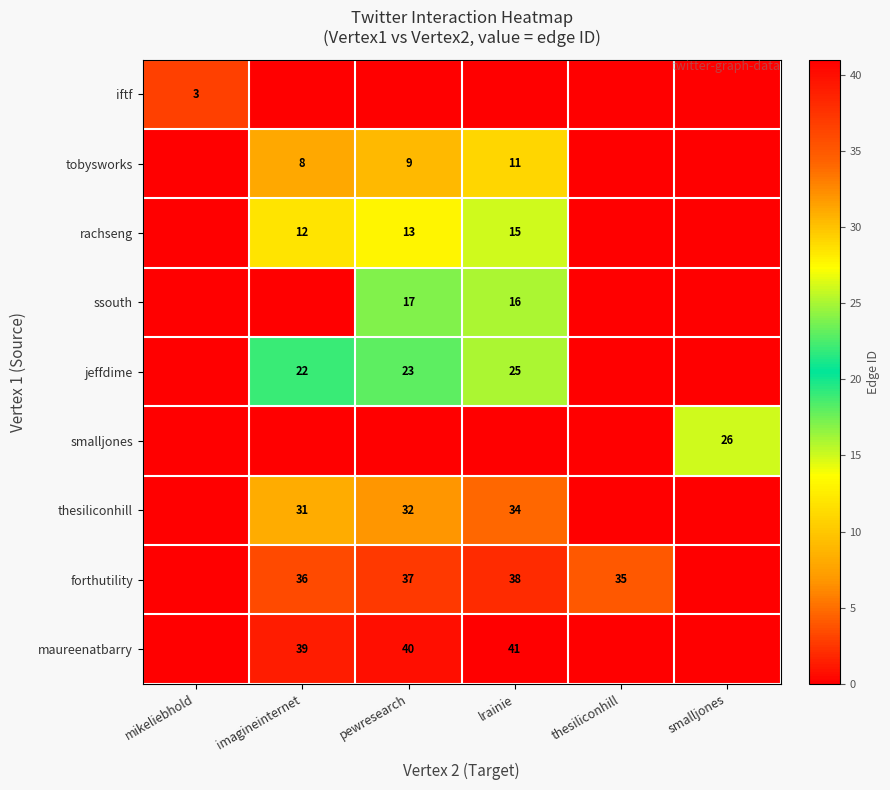

What is the difference between the rachseng values at imagineinternet and lrainie?

3